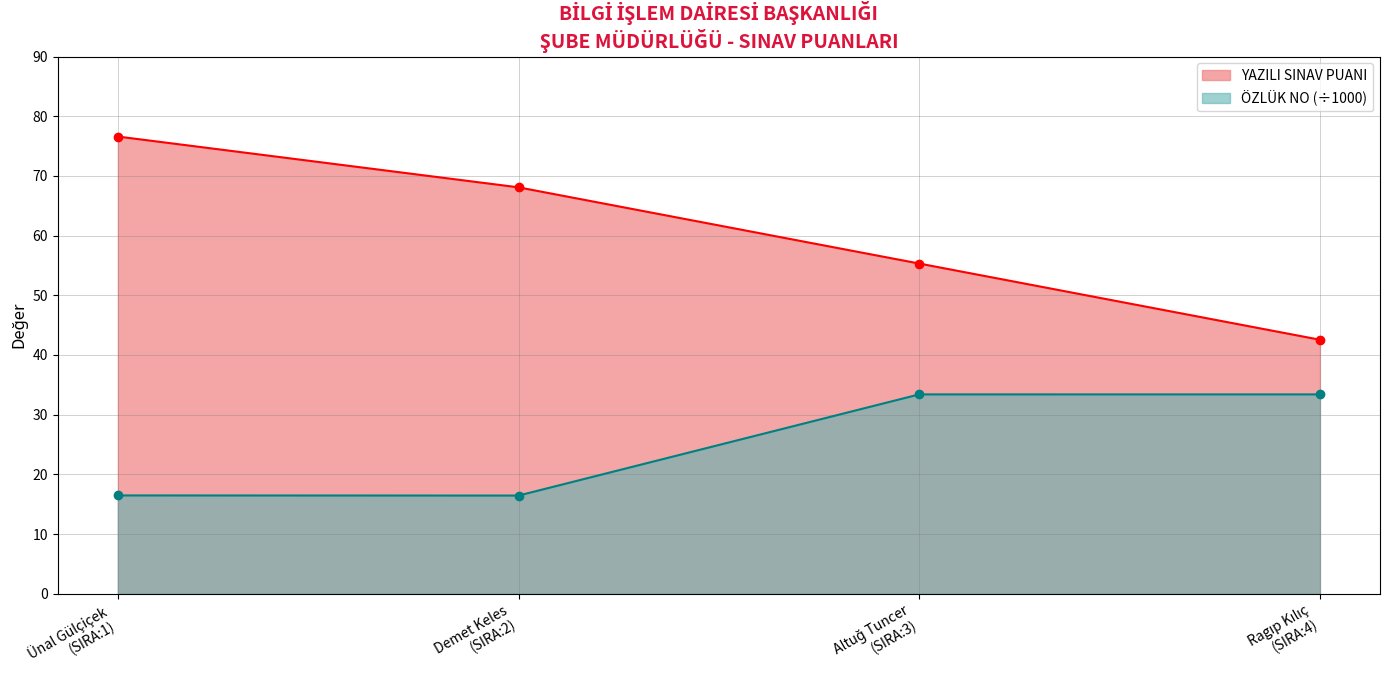

What is the greatest value displayed?

76.6